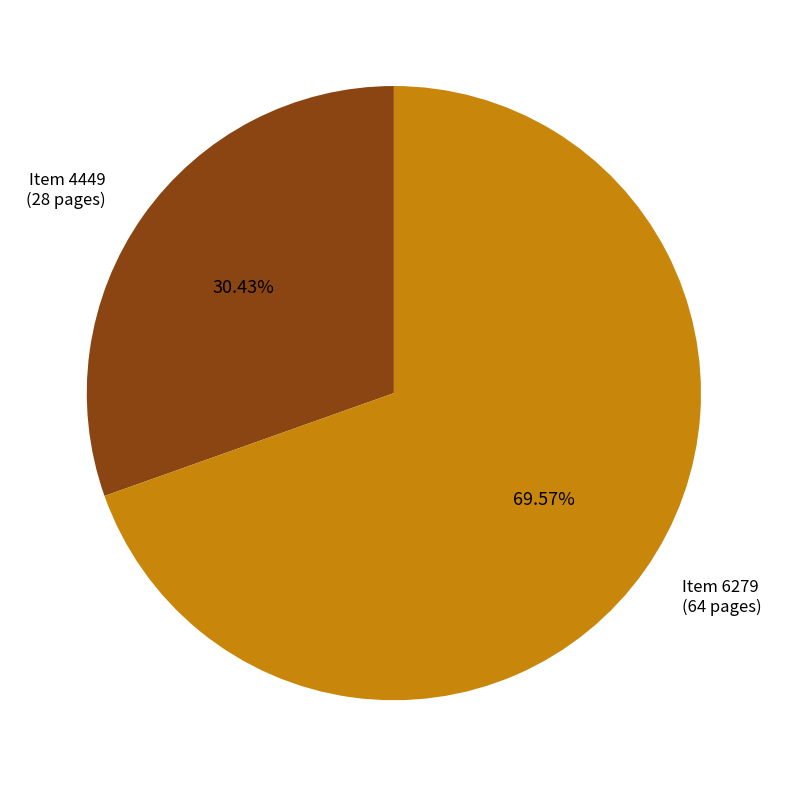

Rank the categories by value from highest to lowest.

Item 6279 (64 pages), Item 4449 (28 pages)